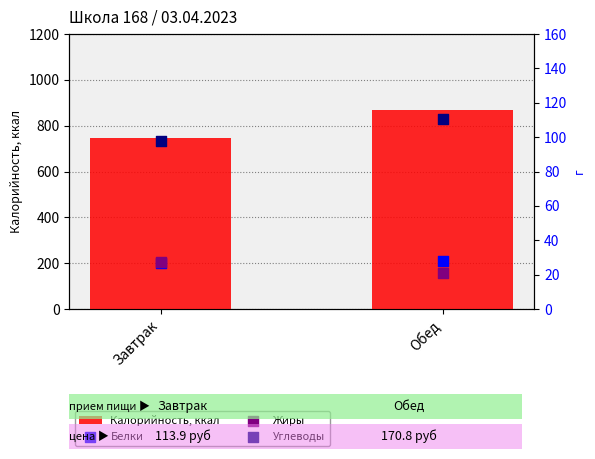

Is the value of Углеводы at Обед greater than the value of Белки at Обед?

Yes